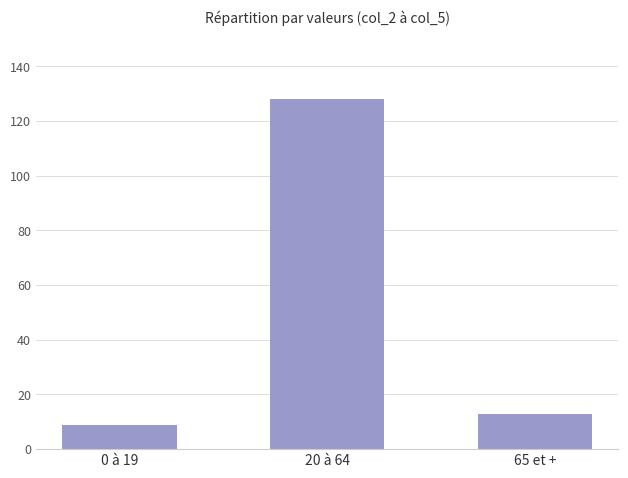

At which label is the value closest to 68?

65 et +